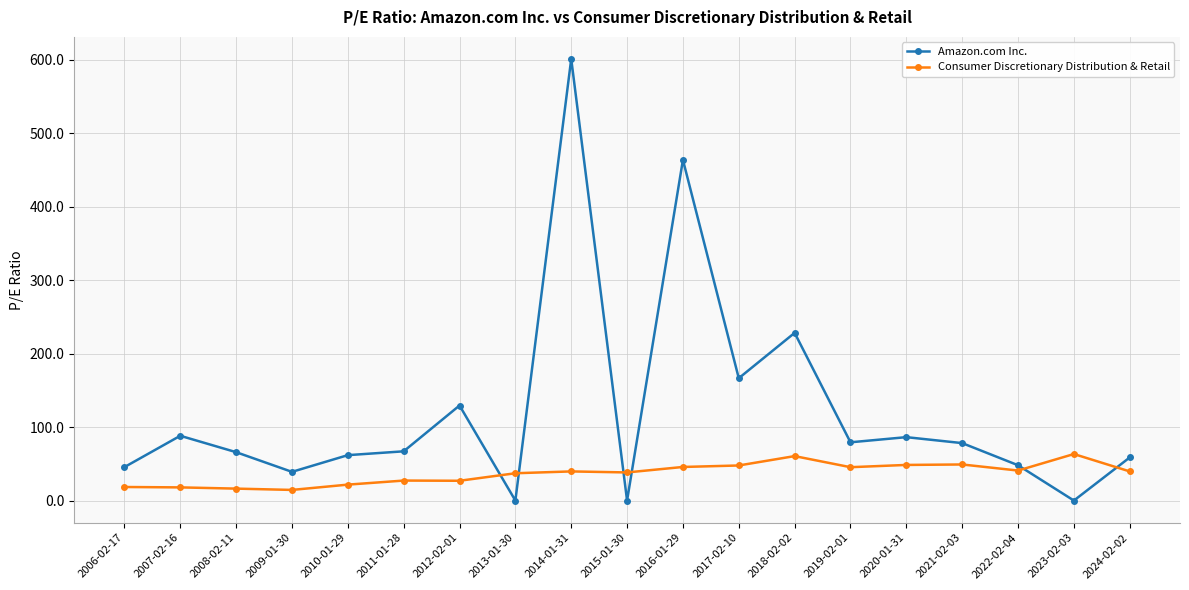

Where is the first local minimum for Amazon.com Inc.?

2009-01-30